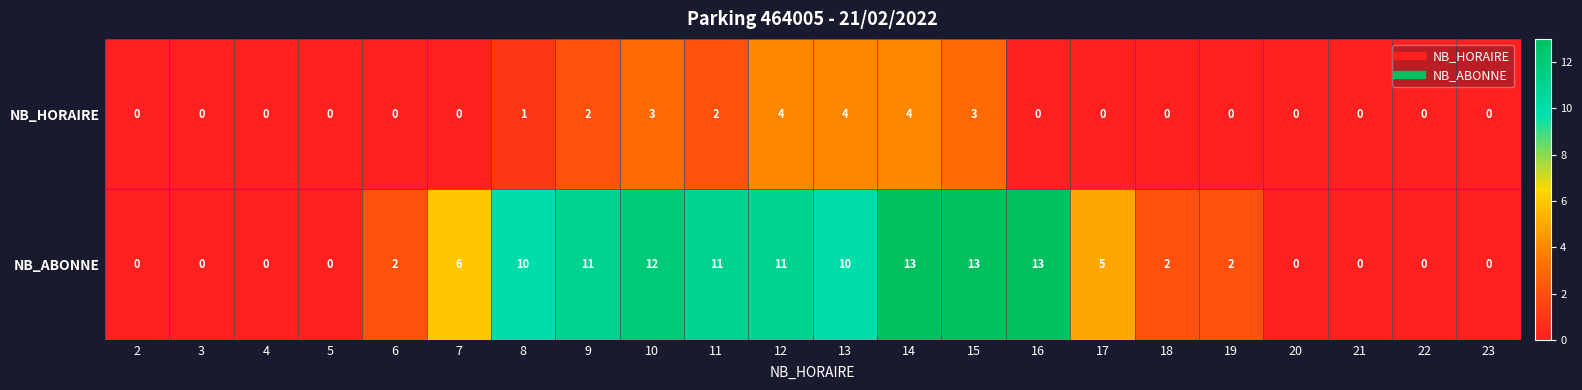

How many series are shown in this chart?

2